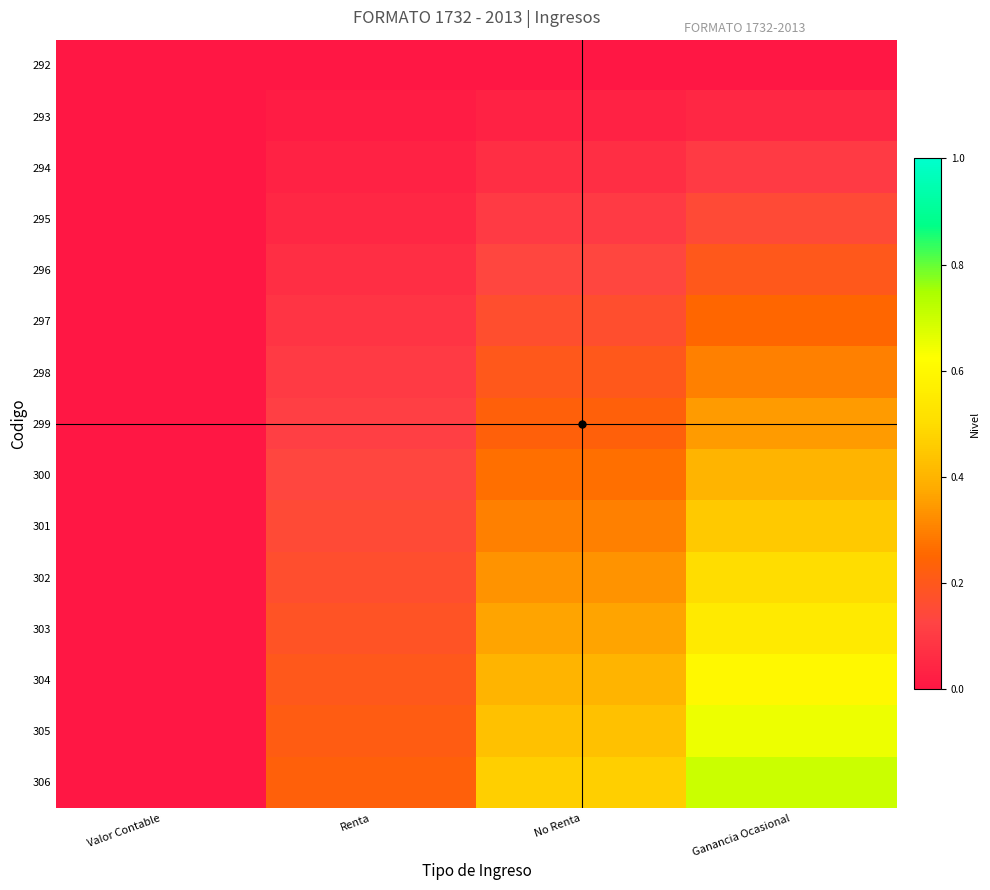

Between Valor Contable and No Renta, which series saw the biggest shift?

306